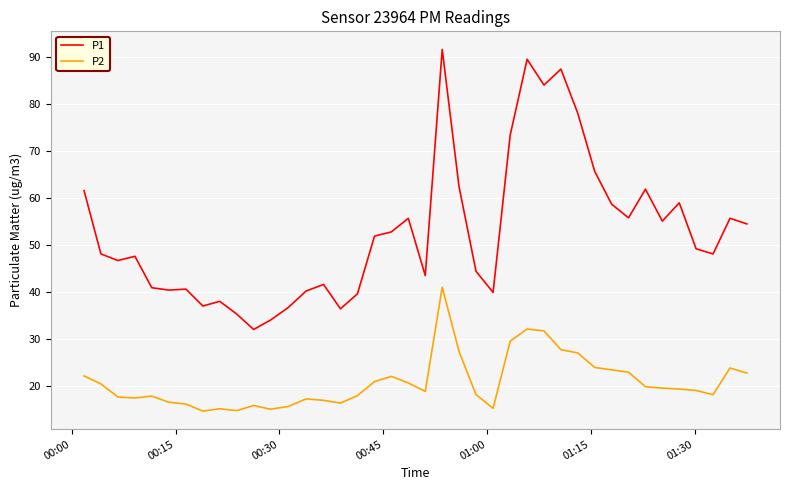

Which series has the largest range (max minus min)?

P1